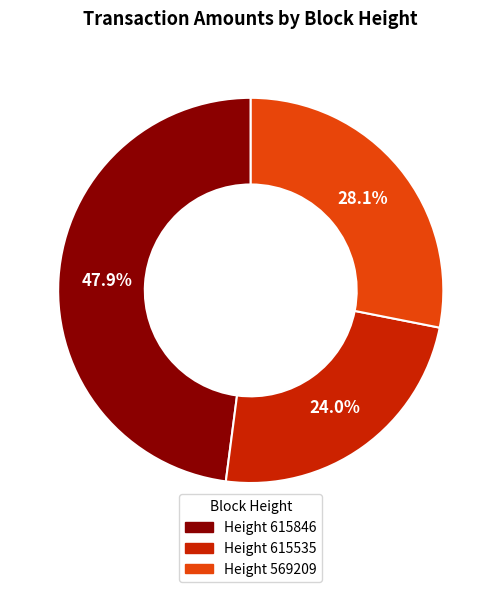

Is there a majority slice in this chart?

No